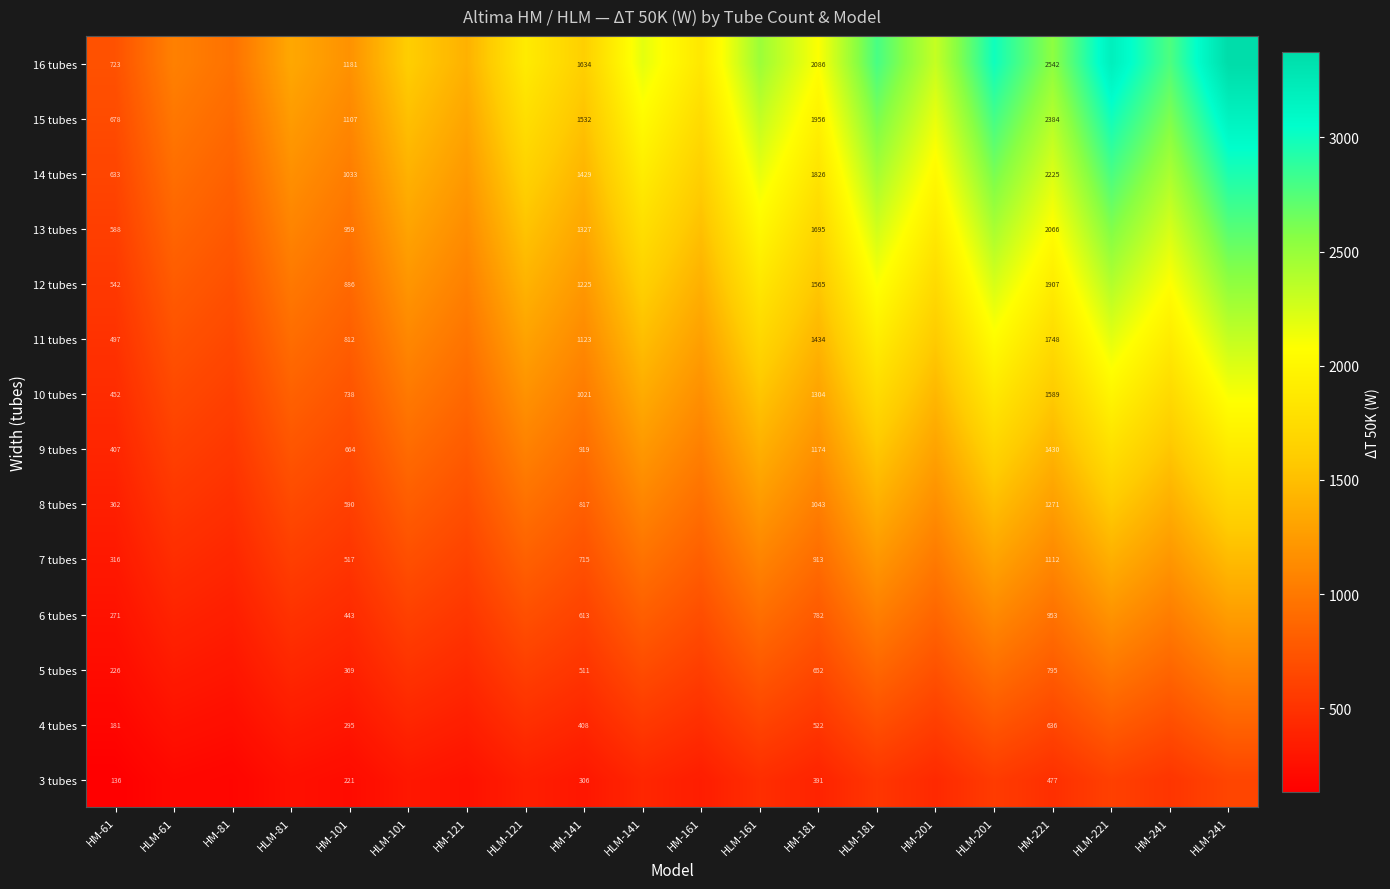

What is the minimum value shown in the chart?

136